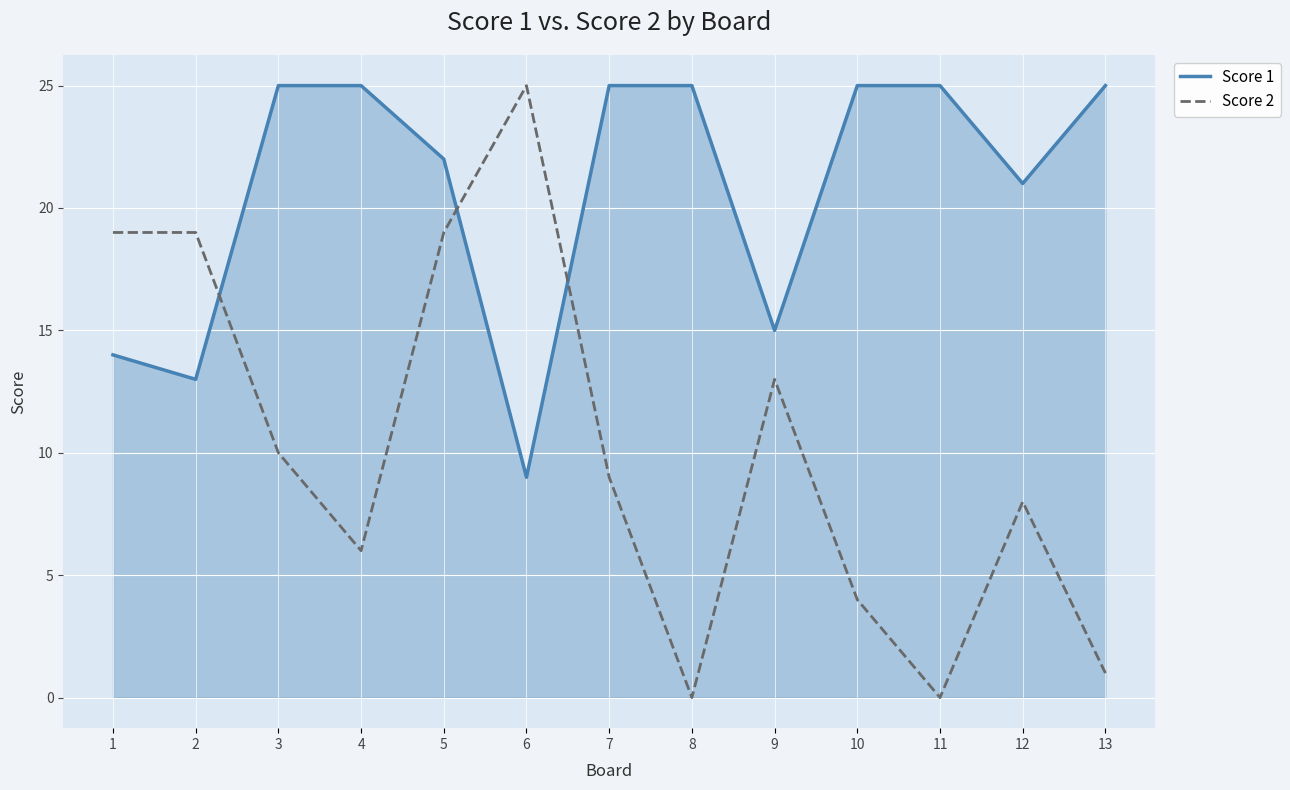

The value of Score 2 at 11 is 0. True or false?

True